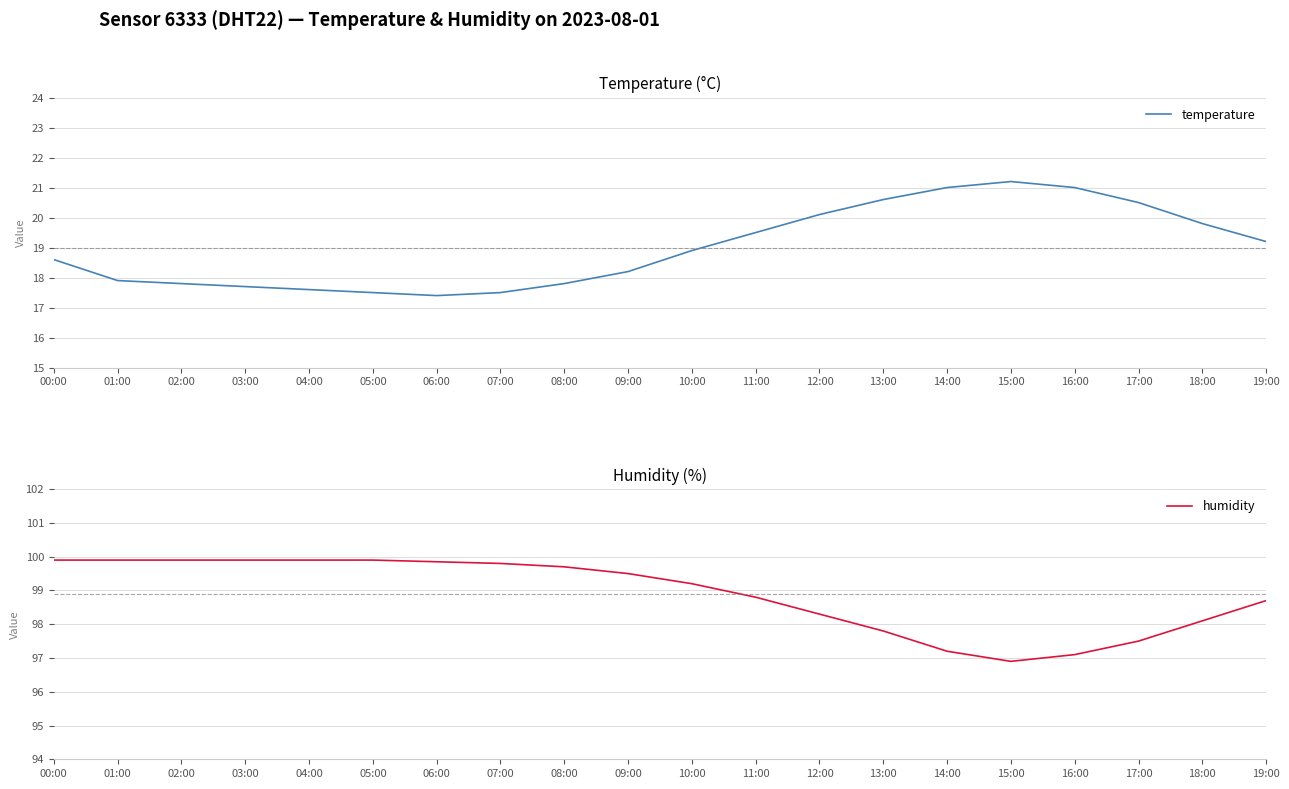

How many values in the temperature series exceed 18?

12